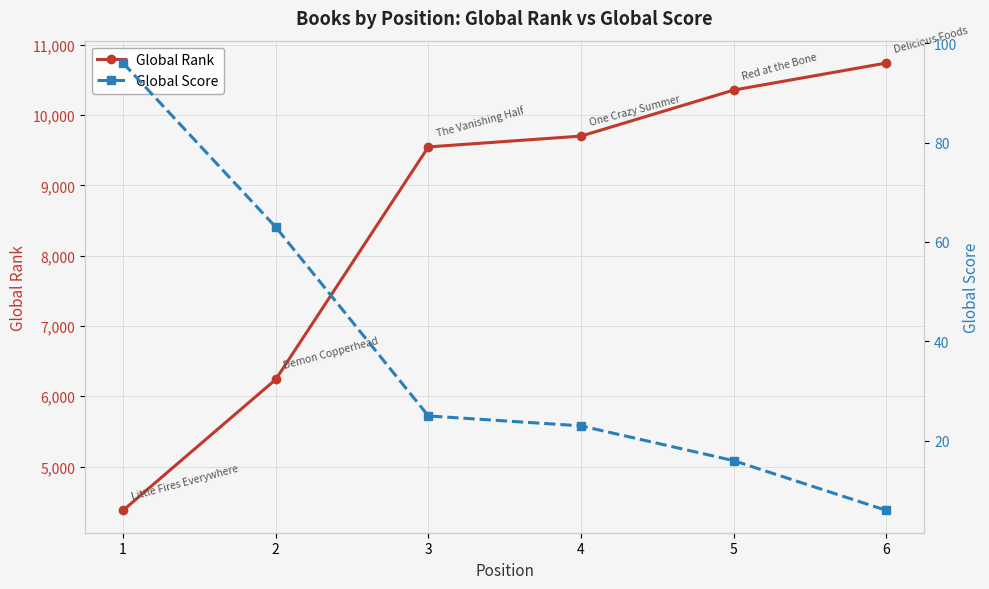

How many series are shown in this chart?

2